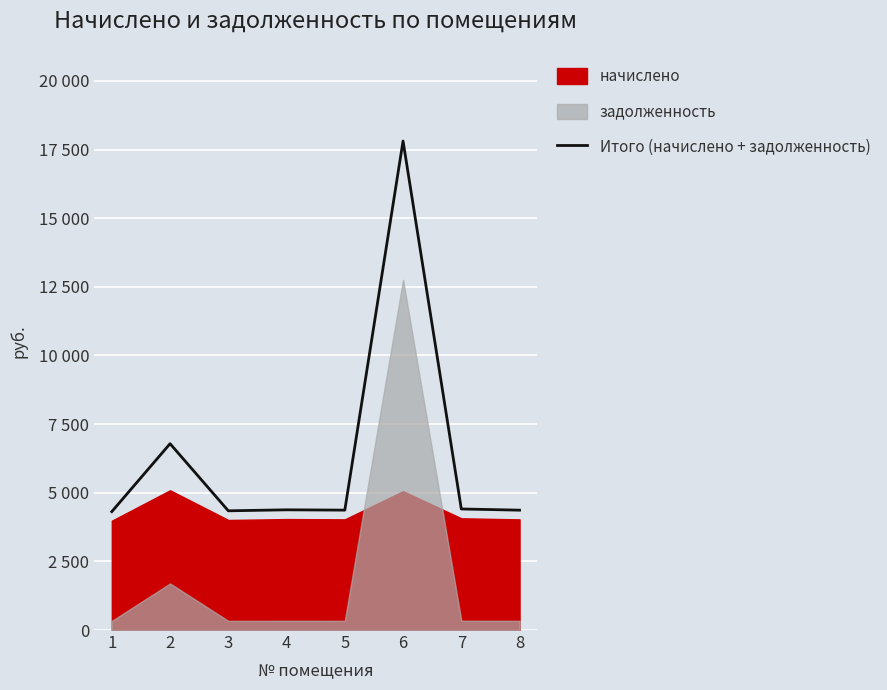

List the labels in order of value, largest first.

6, 2, 7, 4, 5, 8, 3, 1